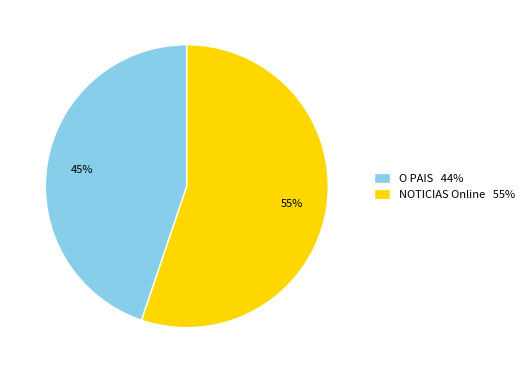

Is the sum of O PAIS and NOTICIAS Online greater than half?

Yes